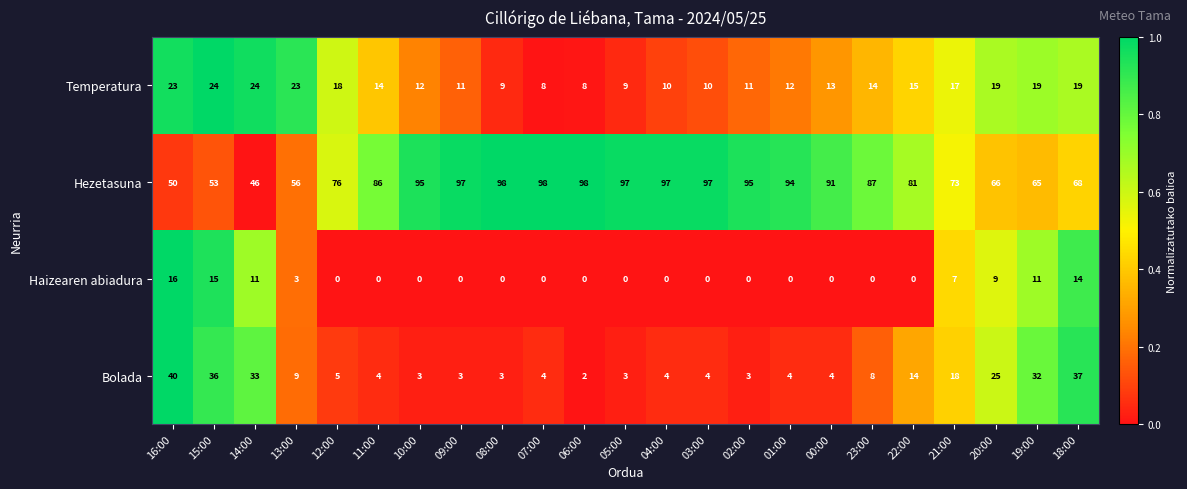

What is the total value across all series at 04:00?

111